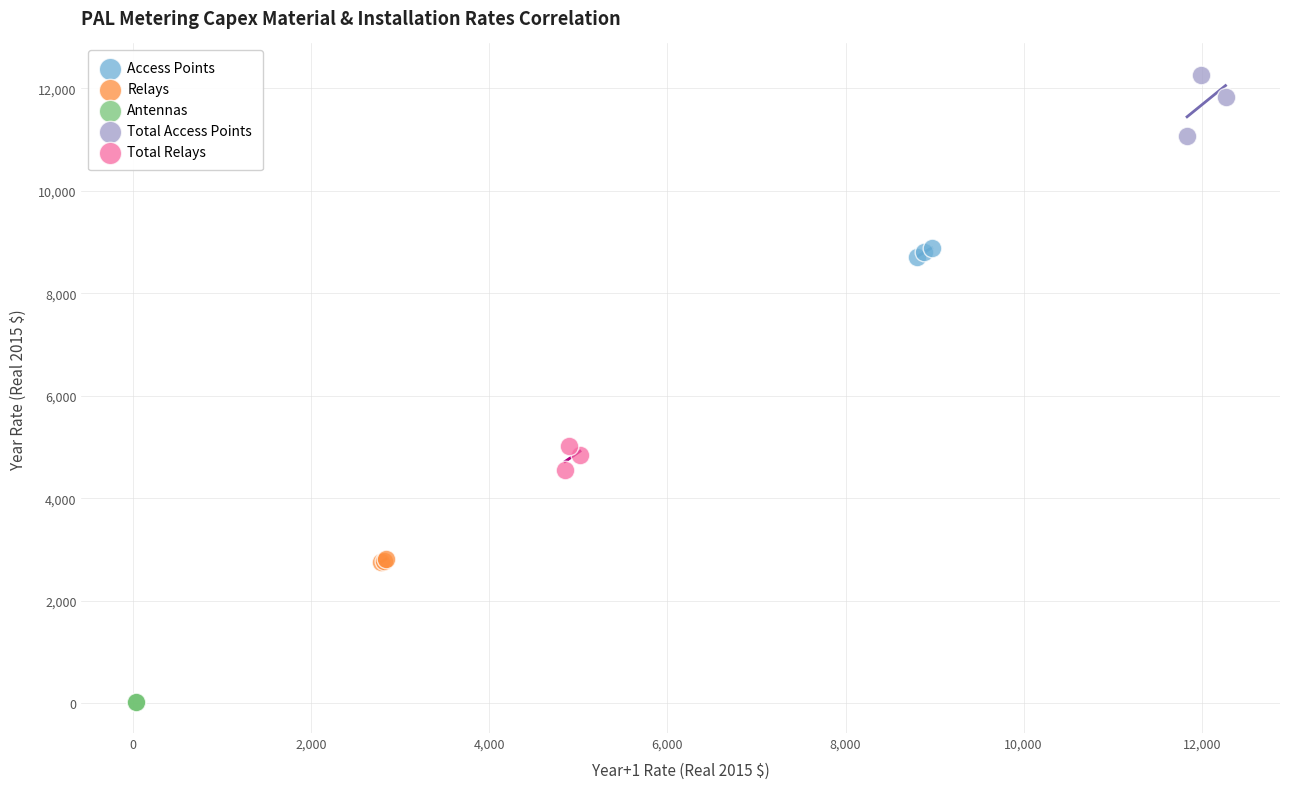

Which series reaches the minimum Y coordinate?

Antennas